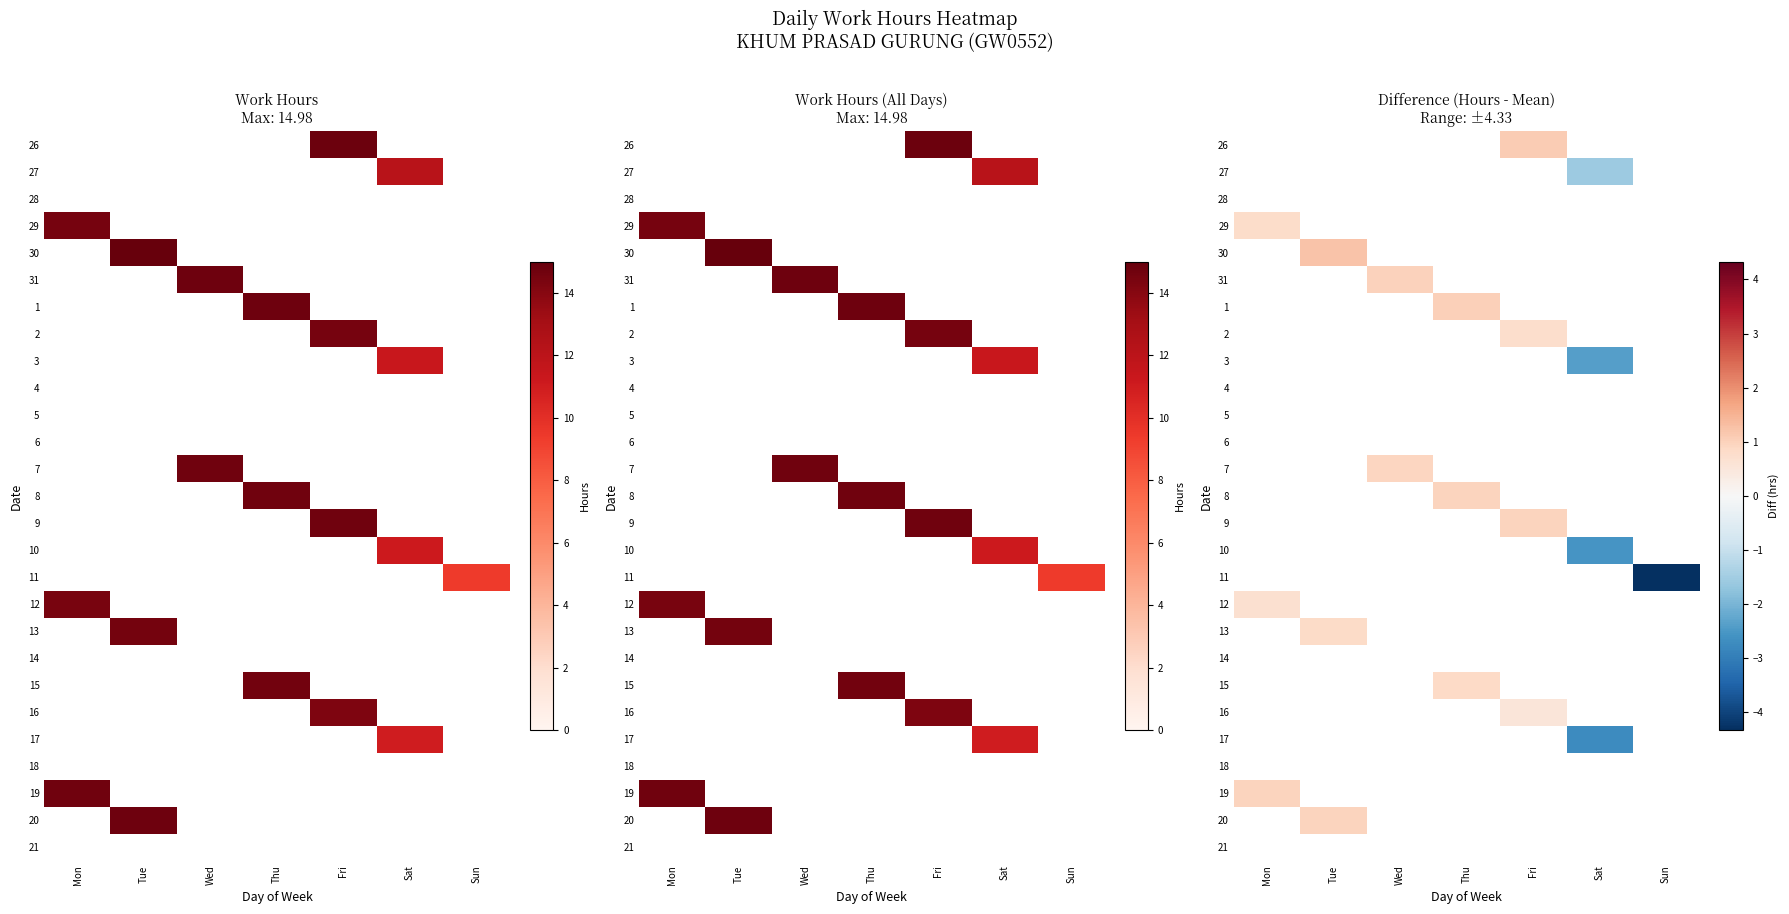

List the series in order of their overall mean, lowest first.

26, 27, 28, 29, 30, 31, 1, 2, 3, 4, 5, 6, 7, 8, 9, 10, 11, 12, 13, 14, 15, 16, 17, 18, 19, 20, 21